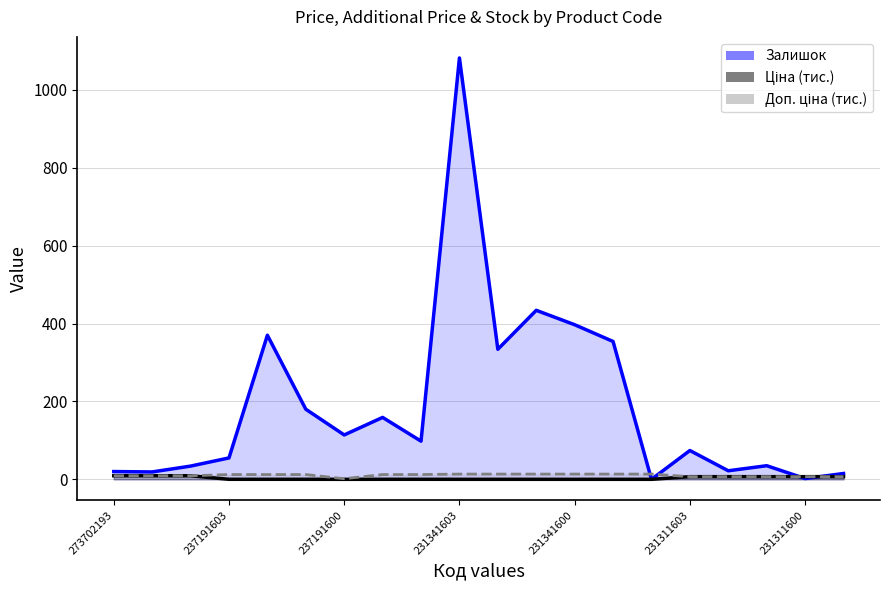

Between 237191603 and 231311603, which series saw the biggest shift?

Залишок line